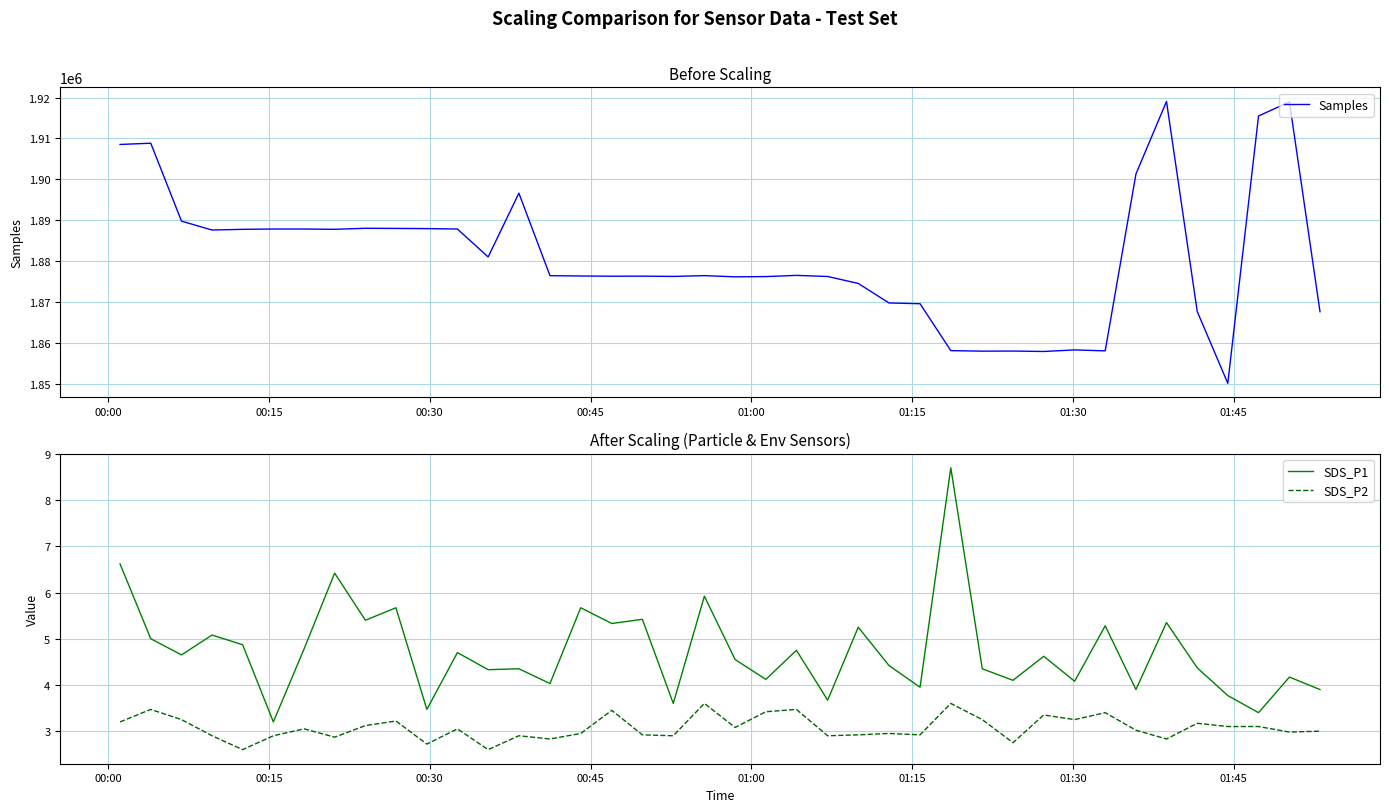

True or false: SDS_P2 and SDS_P1 cross at least once.

False